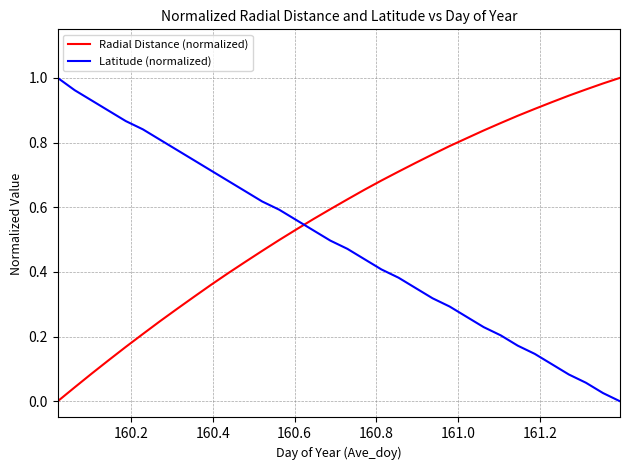

True or false: Latitude (normalized) has more than 2 interior local peaks.

False